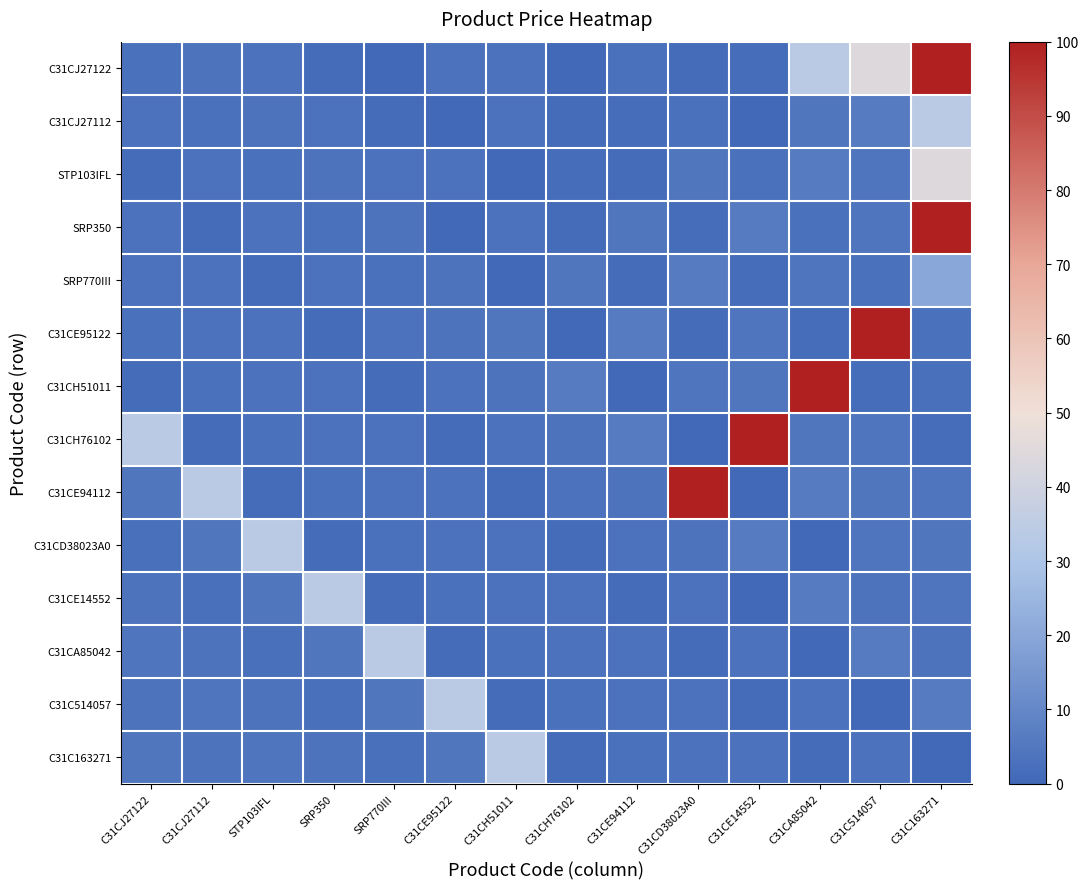

List the series in order of their peak value, highest first.

C31CJ27122, SRP350, C31CE95122, C31CH51011, C31CH76102, C31CE94112, STP103IFL, C31CJ27112, C31CD38023A0, C31CE14552, C31CA85042, C31C514057, C31C163271, SRP770III